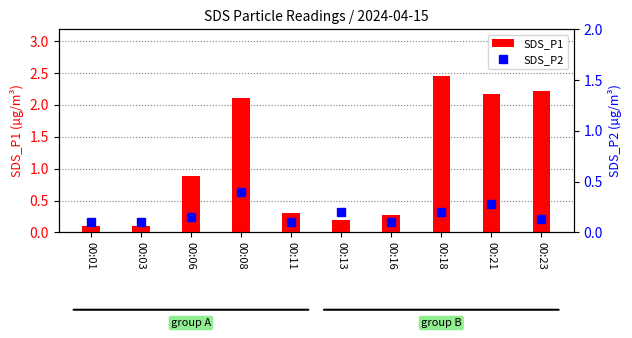

Which series has the largest range (max minus min)?

SDS_P1